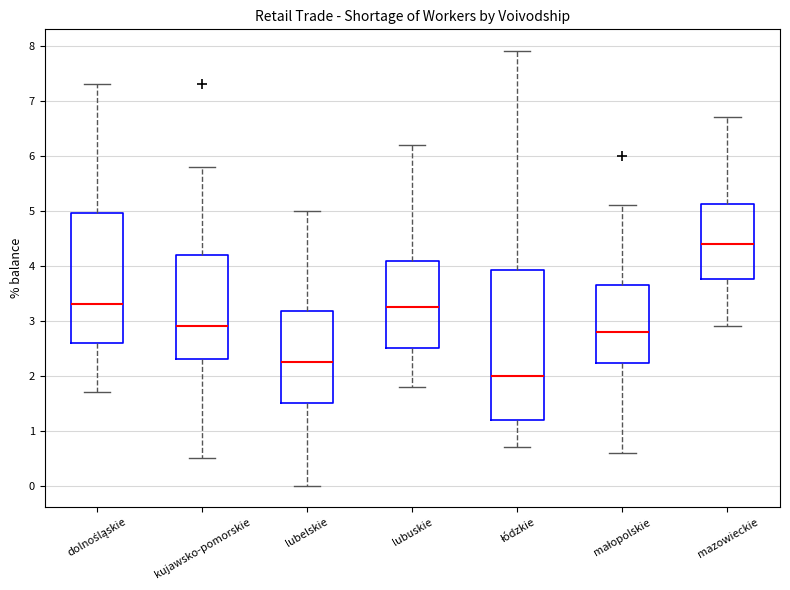

Which box's median line is the highest?

mazowieckie